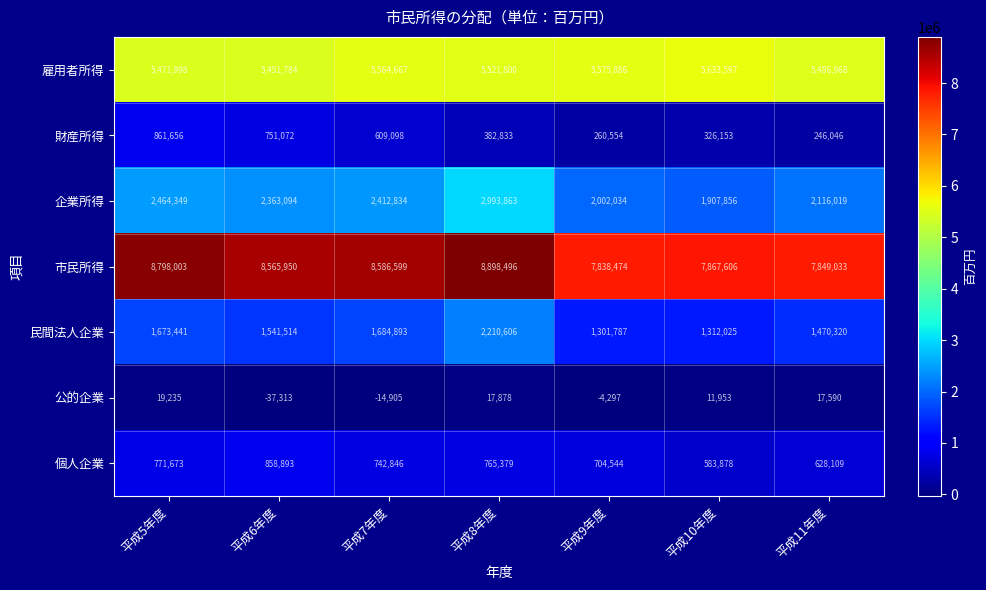

Rank the series by their maximum value, from highest to lowest.

市民所得, 雇用者所得, 企業所得, 民間法人企業, 財産所得, 個人企業, 公的企業